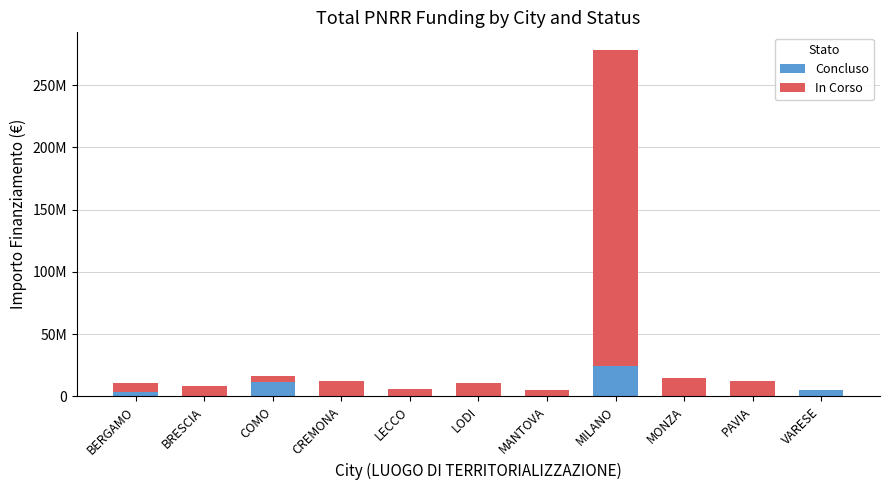

Which series has the largest total across all categories?

In Corso